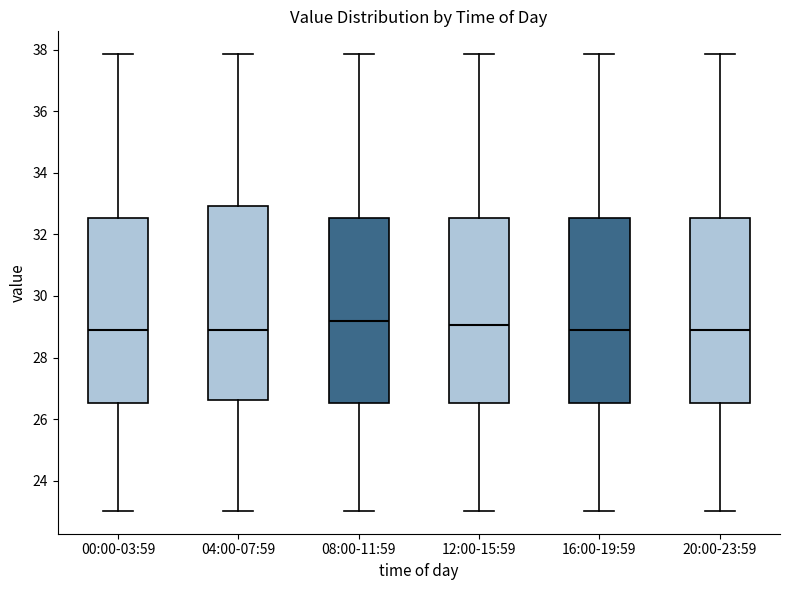

Where is the upper edge of the box for 20:00-23:59 on the y-axis? The values are not printed on the chart, so give them approximately, as read against the axis.

32.6